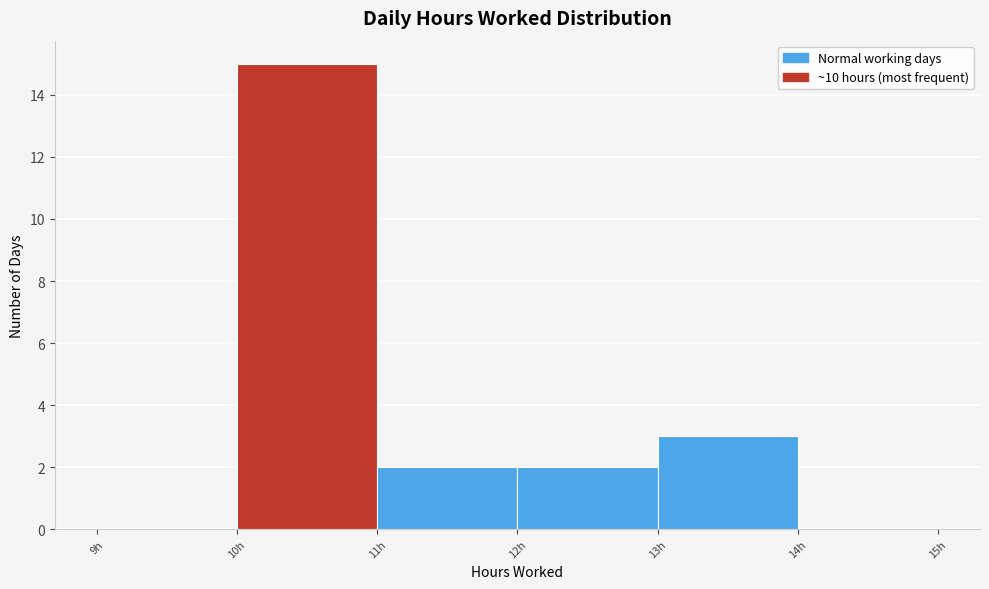

Reading left to right, transcribe this chart: for each bar, give the range it covers on the x-axis and its height. The values are not printed on the chart, so give them approximately, as read against the axis.

9 to 10: 0
10 to 11: 15
11 to 12: 2
12 to 13: 2
13 to 14: 3
14 to 15: 0